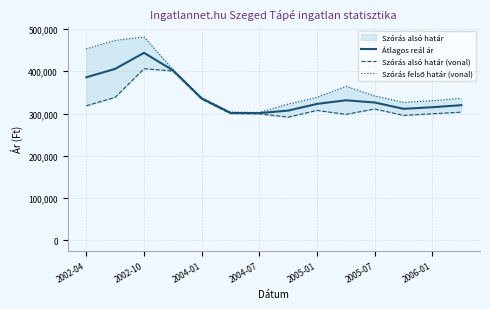

True or false: Szórás alsó határ (vonal) and Átlagos reál ár cross at least once.

False